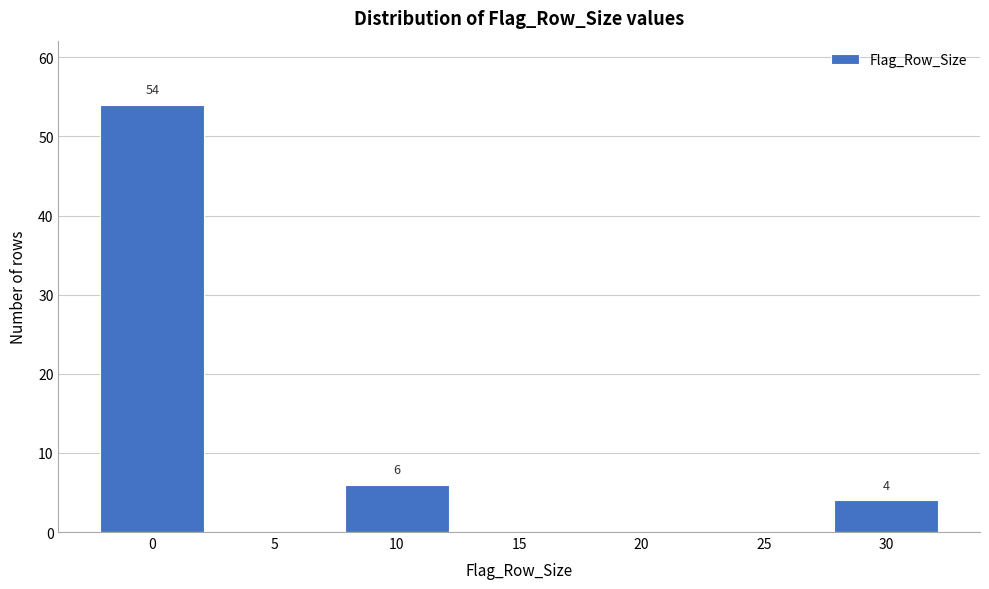

Reading right to left, extract all data points from this chart.

30=4	25=0	20=0	15=0	10=6	5=0	0=54